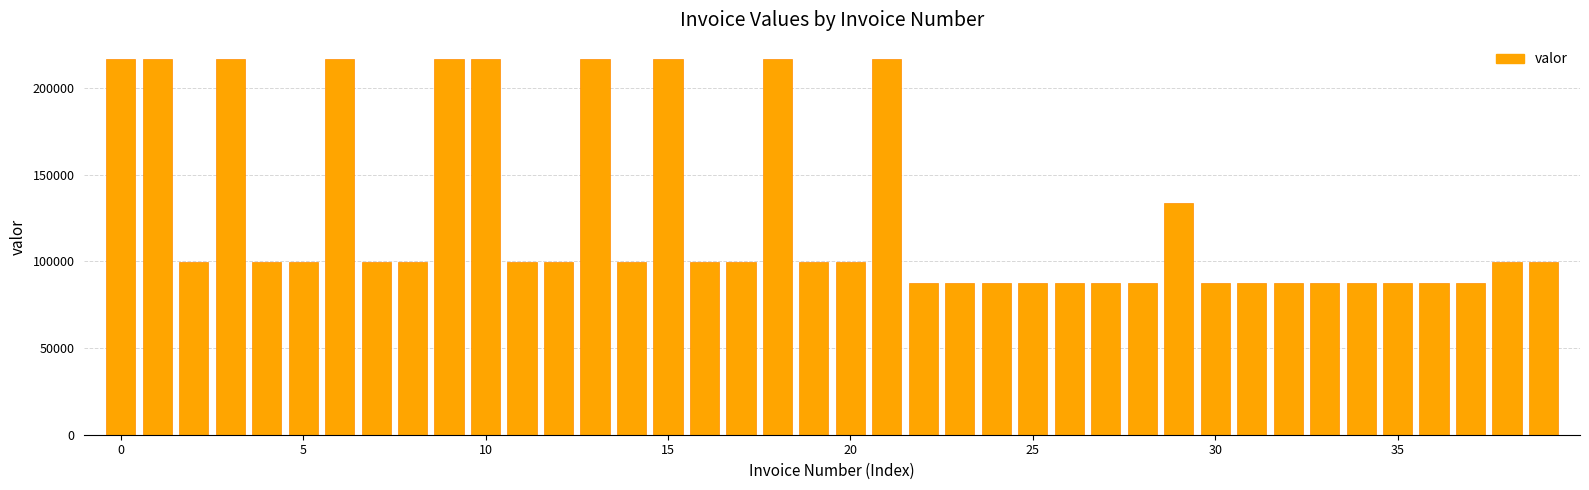

What is the average value?

125281